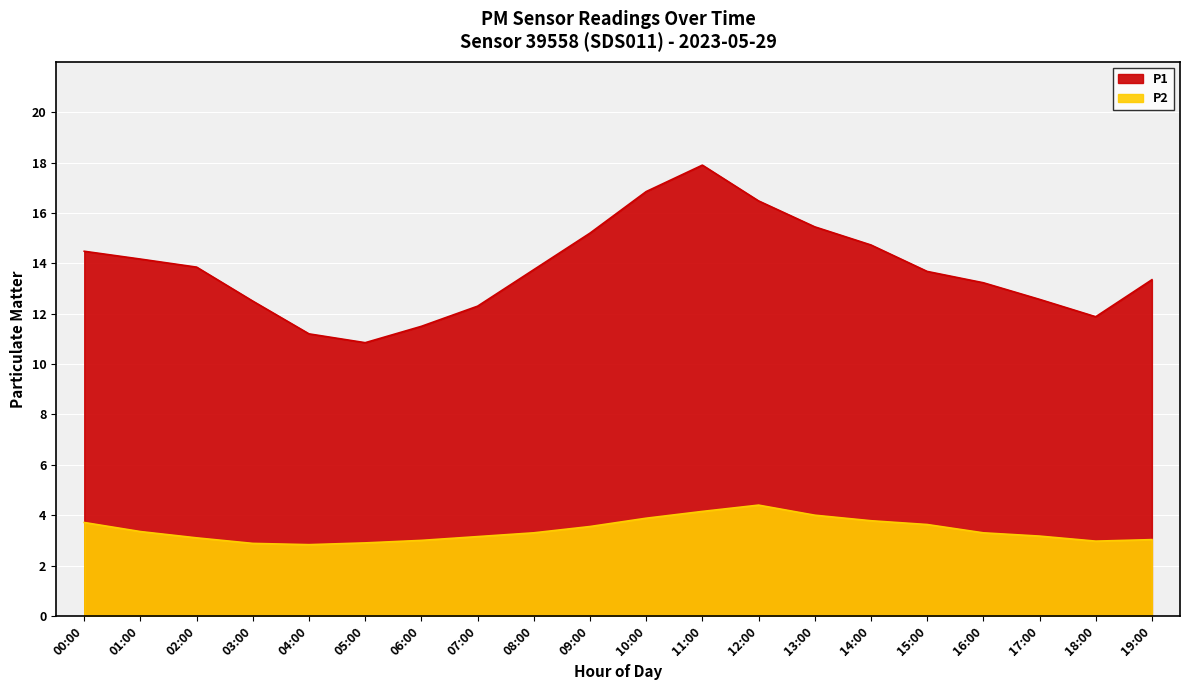

Between 18:00 and 19:00, which series saw the biggest shift?

P1